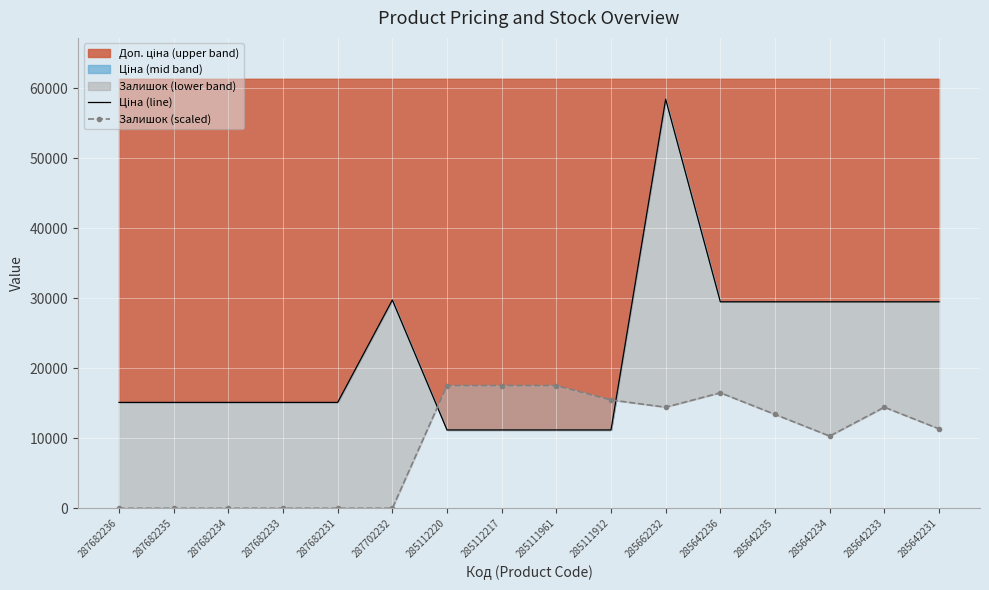

Between 287682235 and 287682236, which is larger?

287682235